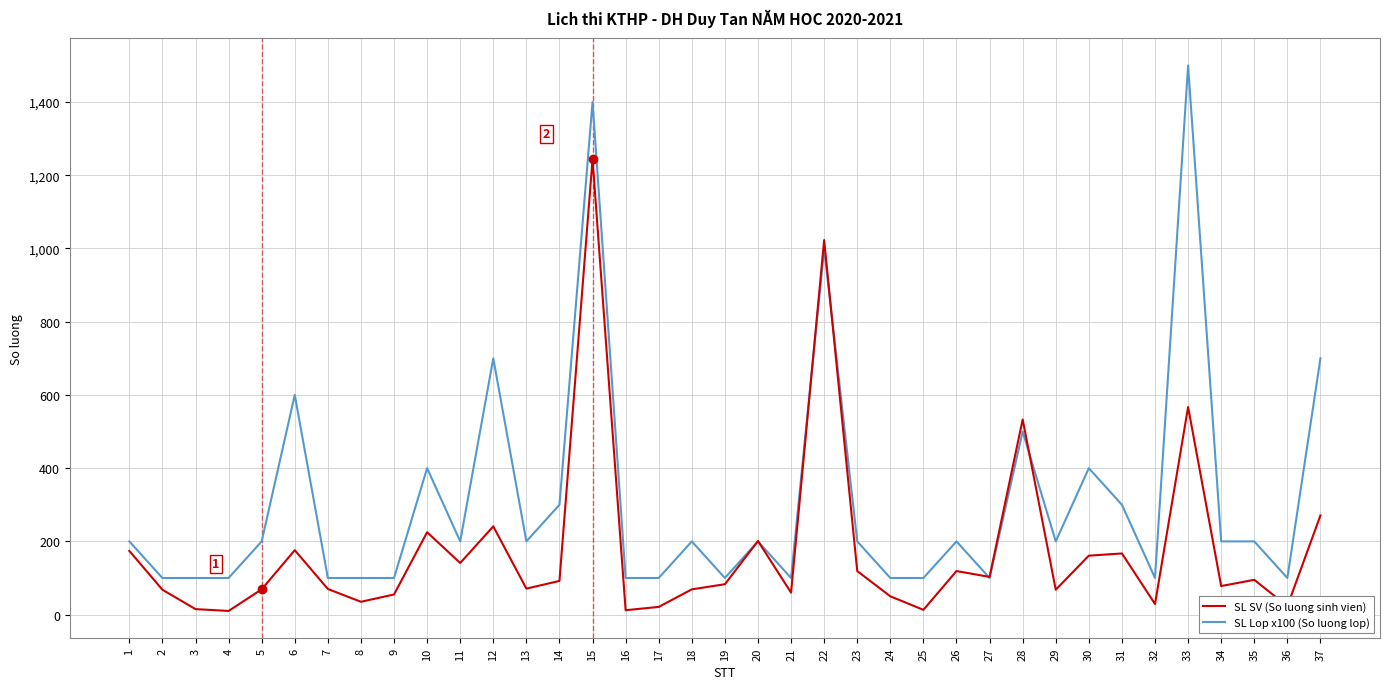

The value of SL SV (So luong sinh vien) at 18 is 69. True or false?

True